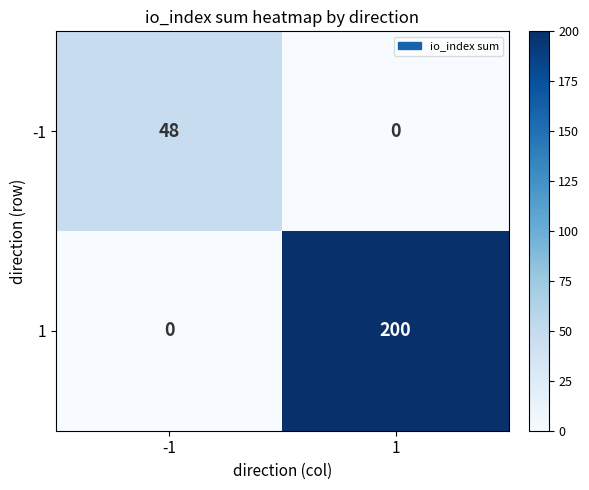

At -1, list the series in order from smallest to largest.

1, -1